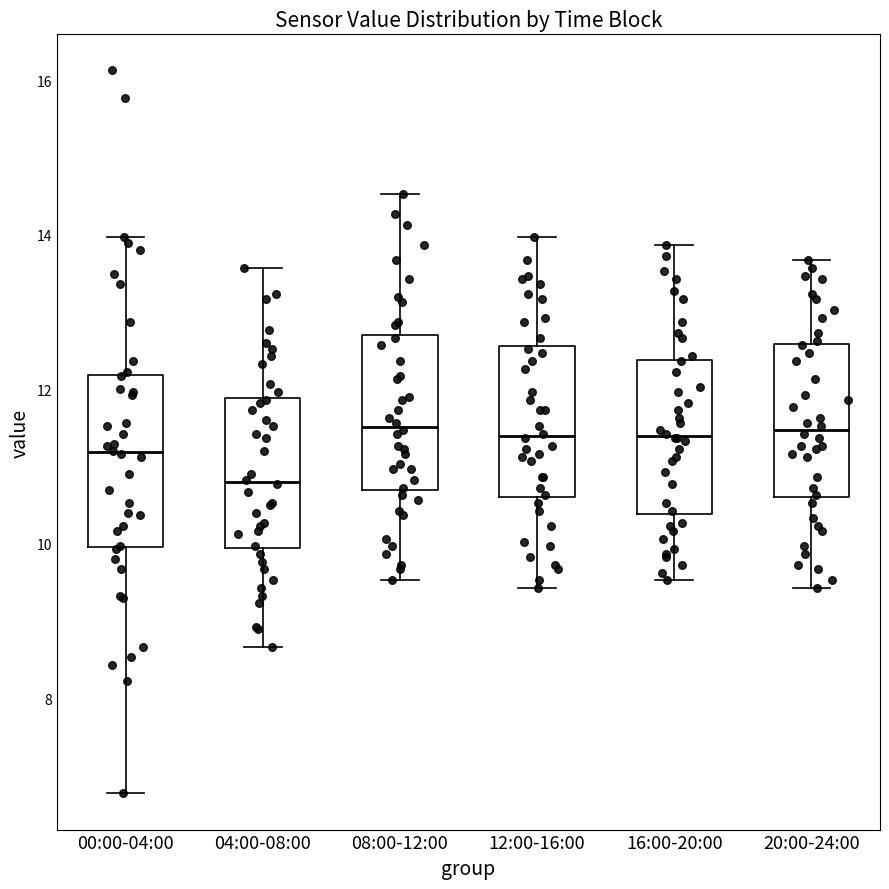

Where is the upper edge of the box for 04:00-08:00 on the y-axis? The values are not printed on the chart, so give them approximately, as read against the axis.

11.8